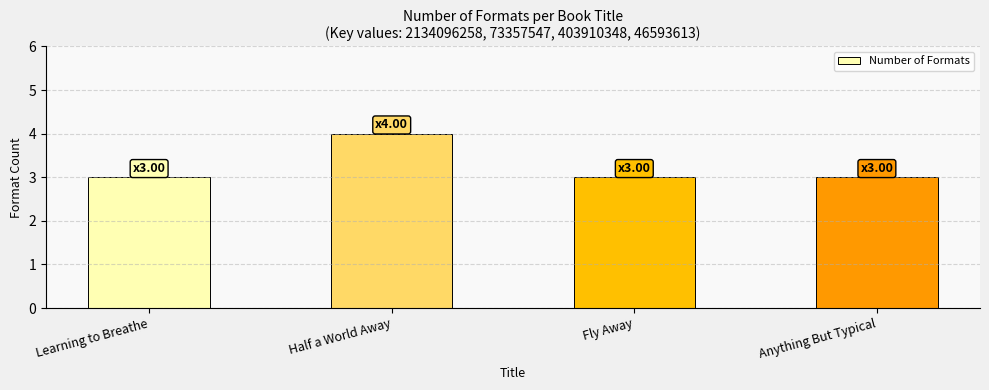

At which category does the chart reach its peak across all series?

Half a World Away